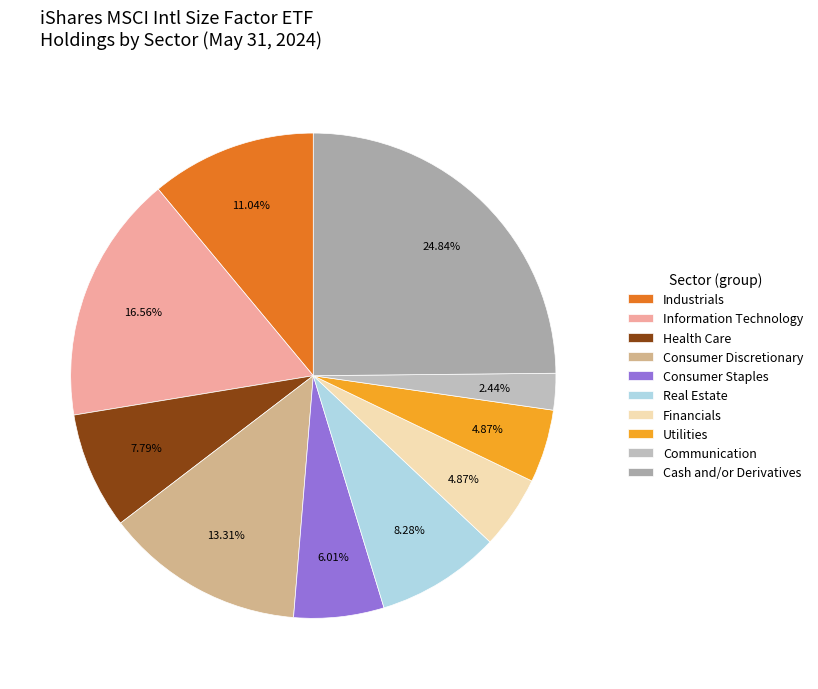

The Real Estate slice represents 17% of the pie. True or false?

False